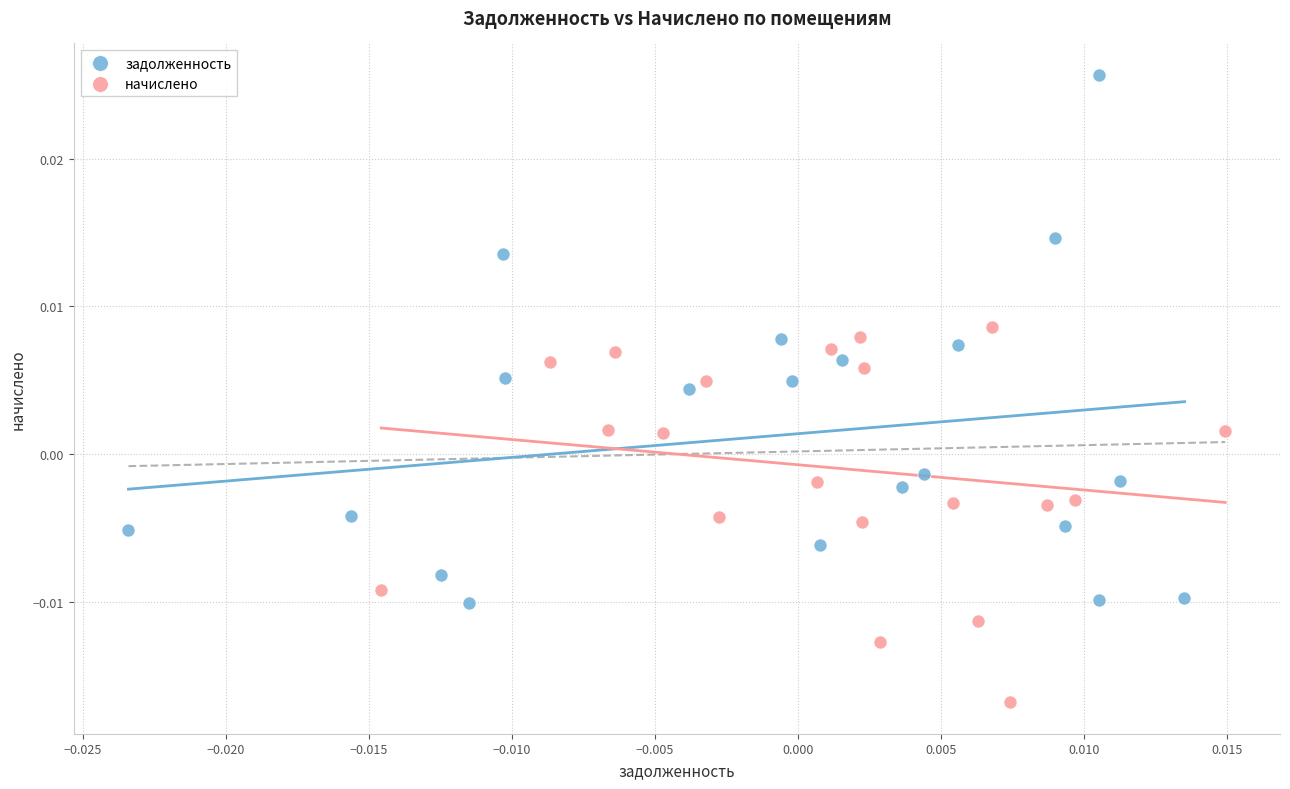

What are all the series names shown in the legend?

задолженность, начислено